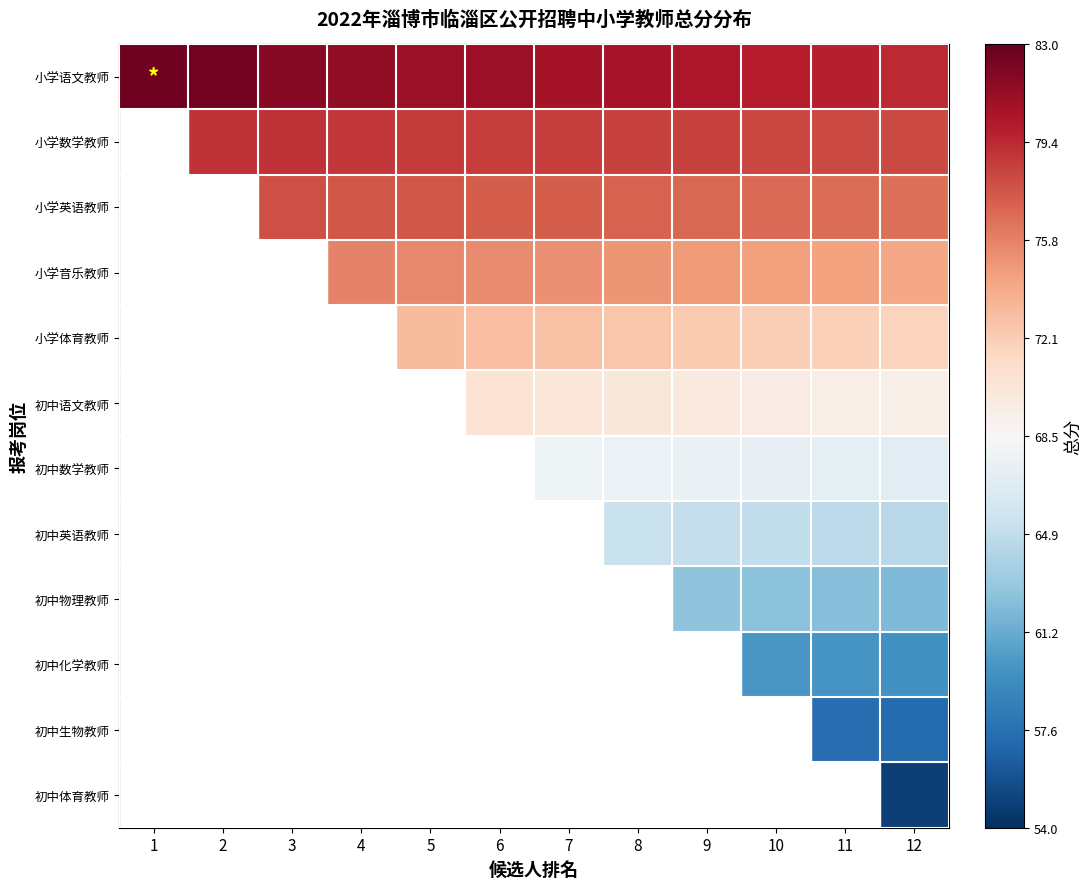

List the series in order of their peak value, highest first.

小学语文教师, 小学数学教师, 小学英语教师, 小学音乐教师, 小学体育教师, 初中语文教师, 初中数学教师, 初中英语教师, 初中物理教师, 初中化学教师, 初中生物教师, 初中体育教师